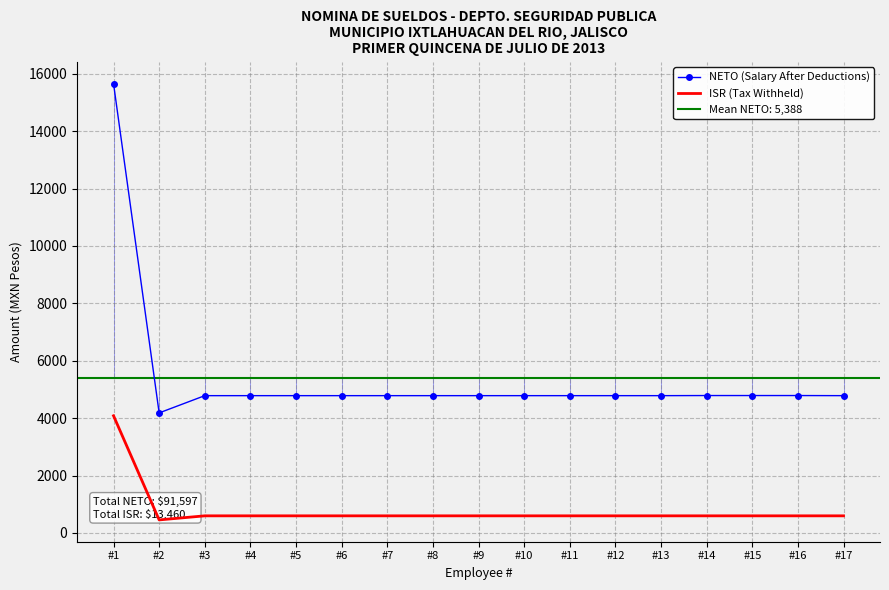

What is the difference between the maximum and second lowest values in the ISR (Tax Withheld) series?

3487